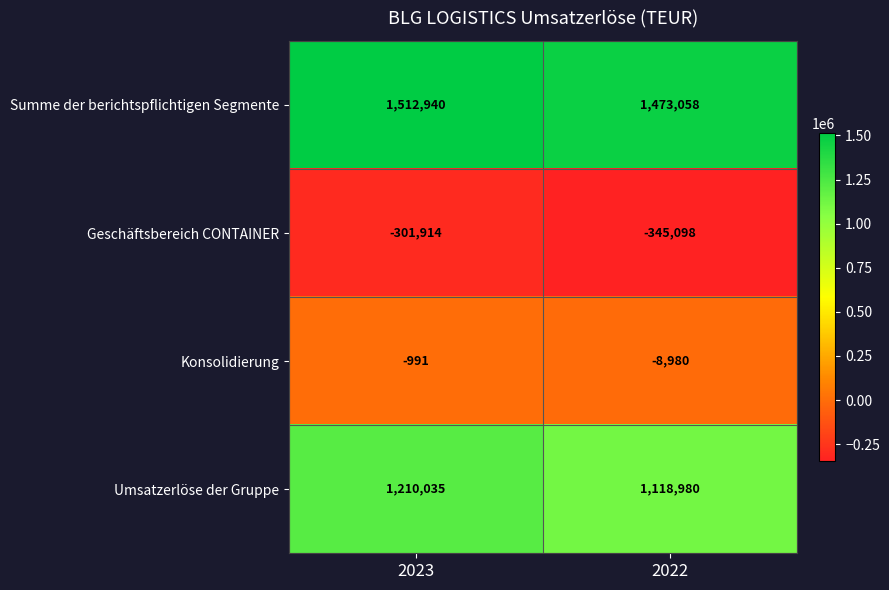

How many series are shown in this chart?

4